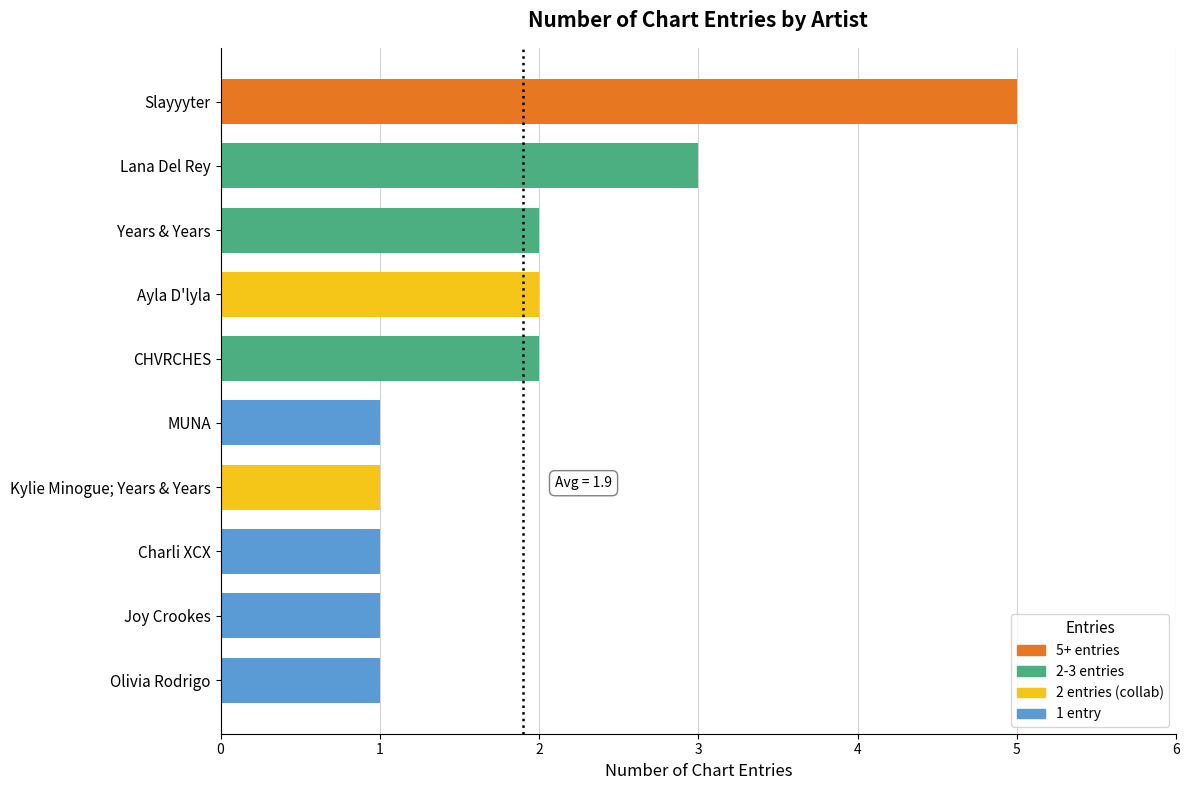

Which label corresponds to the largest value in the chart?

Slayyyter